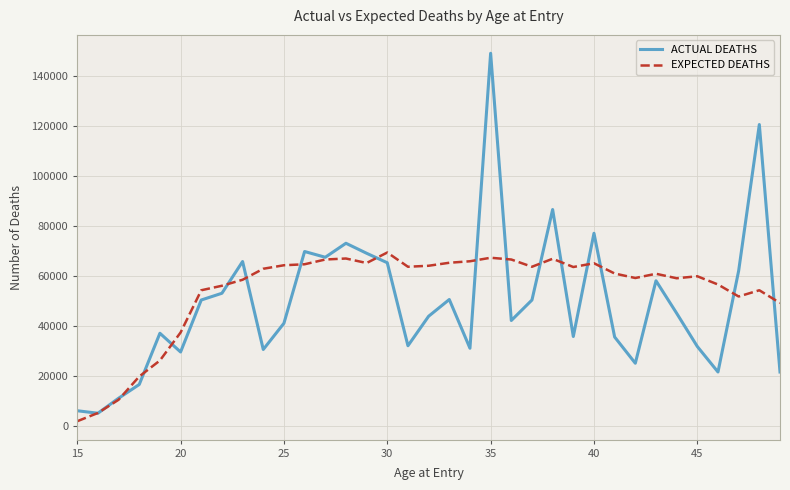

Rank the series by their maximum value, from highest to lowest.

ACTUAL DEATHS, EXPECTED DEATHS